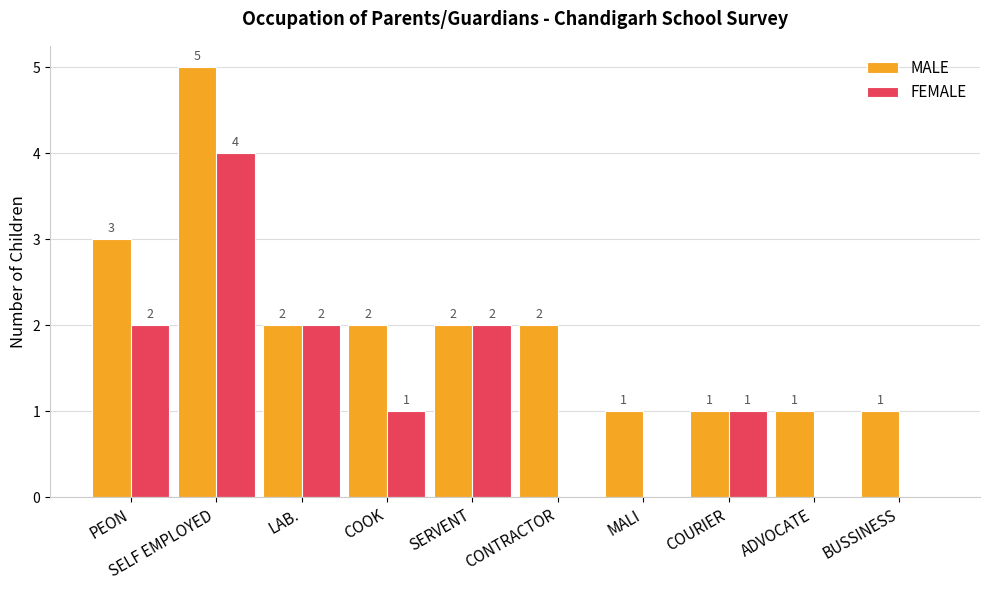

True or false: FEMALE has a value of 2 at SERVENT.

True